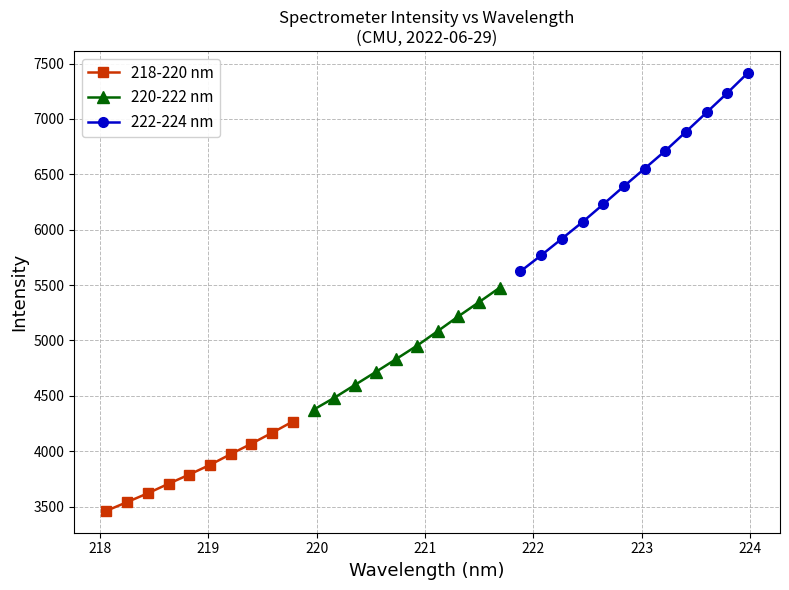

What is the highest value of the 218-220 nm series?

4267.6